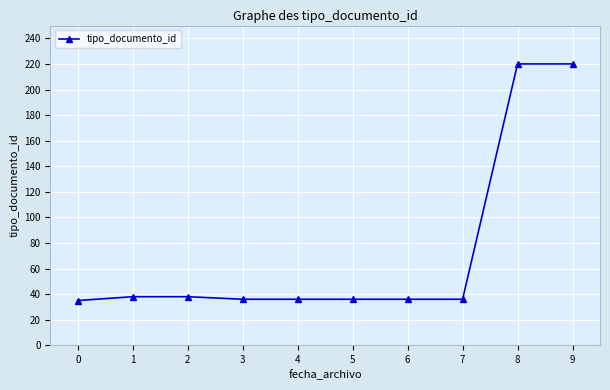

What is the value of the 1st point from the left?

35